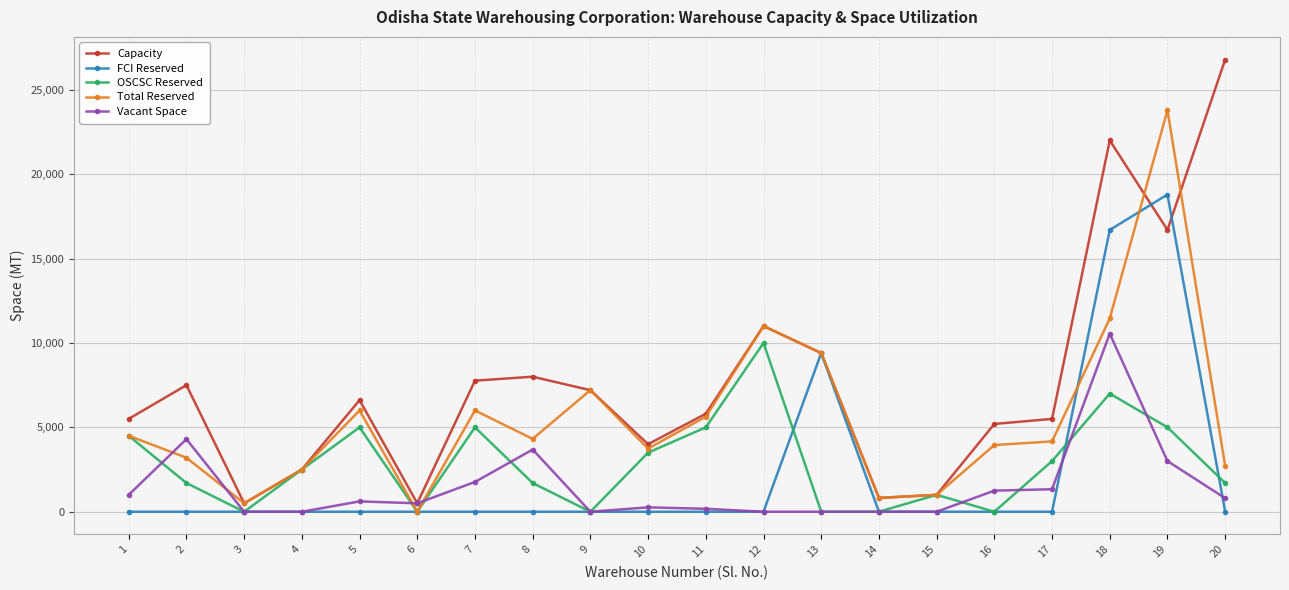

The Total Reserved series shows 9591 at 5. True or false?

False